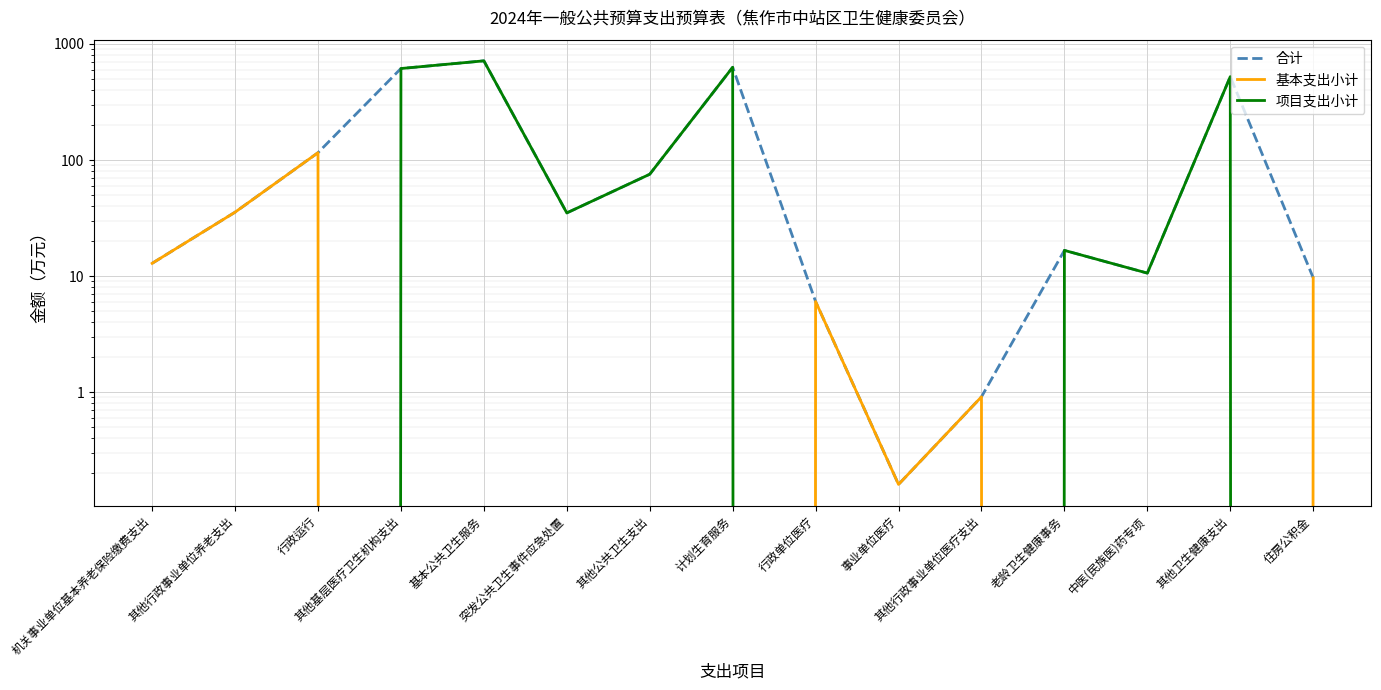

True or false: 合计 and 基本支出小计 cross at least once.

False